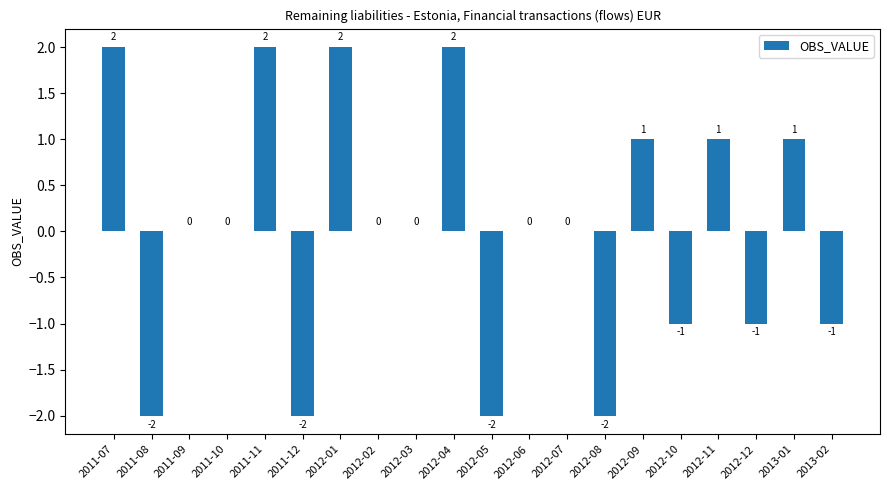

Where does the data first go above 0?

2011-07